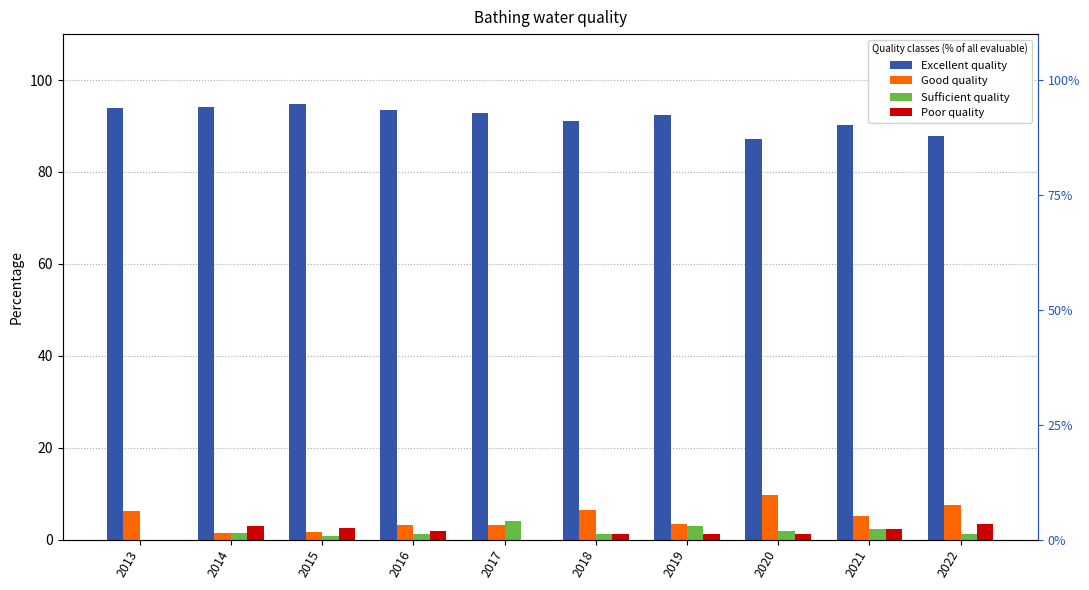

What is the maximum value shown in the chart?

94.8